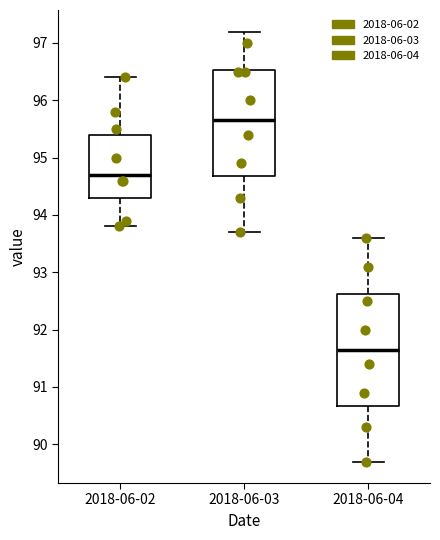

Which box's median line is the highest?

2018-06-03